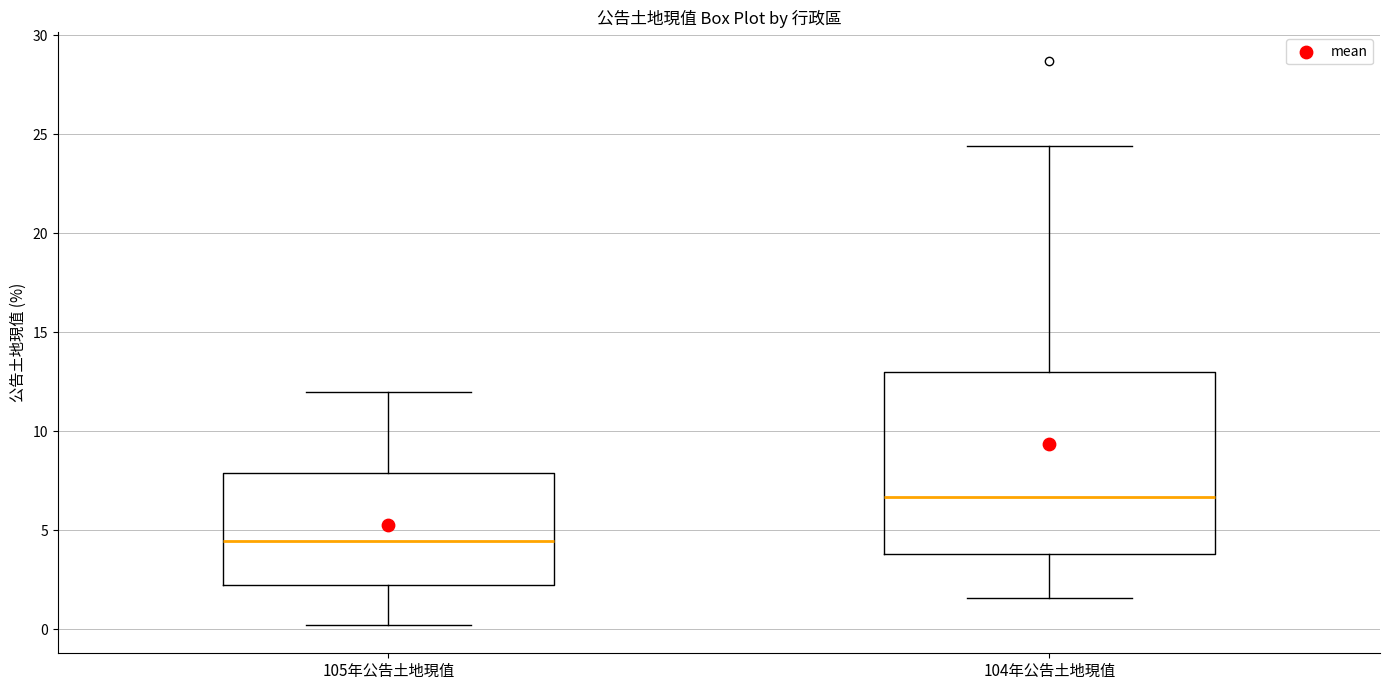

Reading left to right, transcribe this box plot: for each box, give where its median line is, the range the box spans, and where its two whiskers end, as read against the y-axis. The values are not printed on the chart, so give them approximately, as read against the axis.

105年公告土地現值: median 4.5, box 2.0 to 8.0, whiskers 0.0 to 12.0
104年公告土地現值: median 6.5, box 4.0 to 13.0, whiskers 1.5 to 24.5